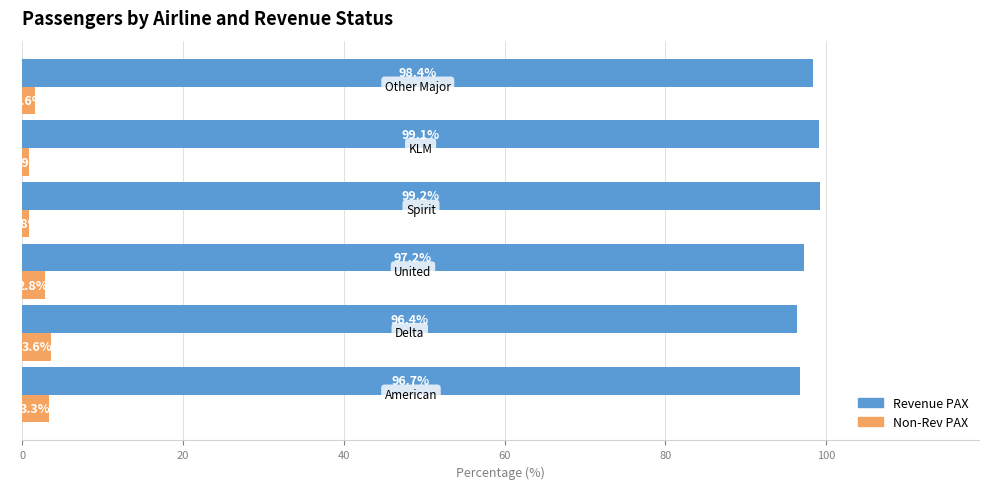

Which series has the largest total across all categories?

Revenue PAX